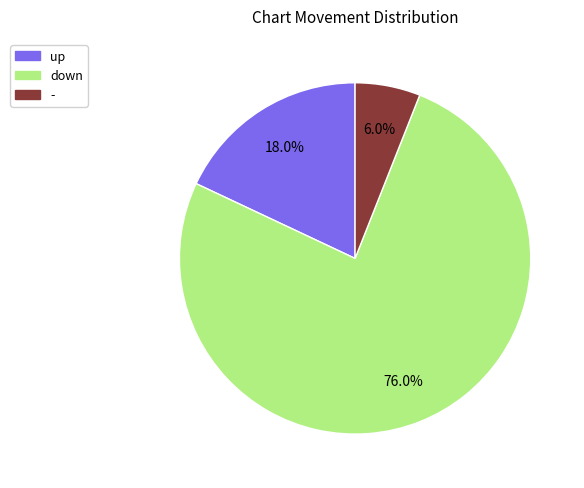

What is the ratio of the value at - to the value at up?

0.3